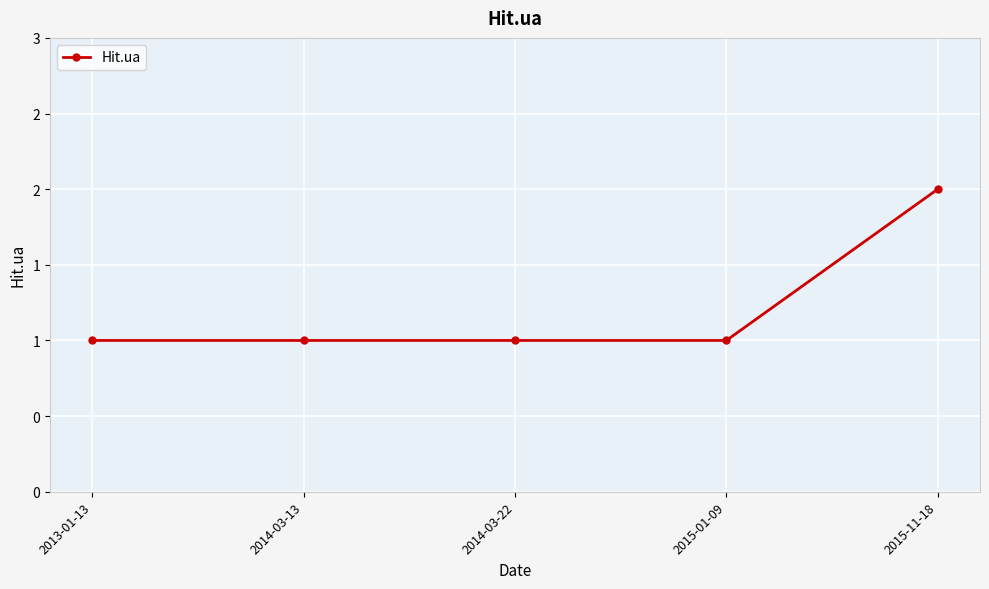

Does the chart have visible grid lines?

Yes